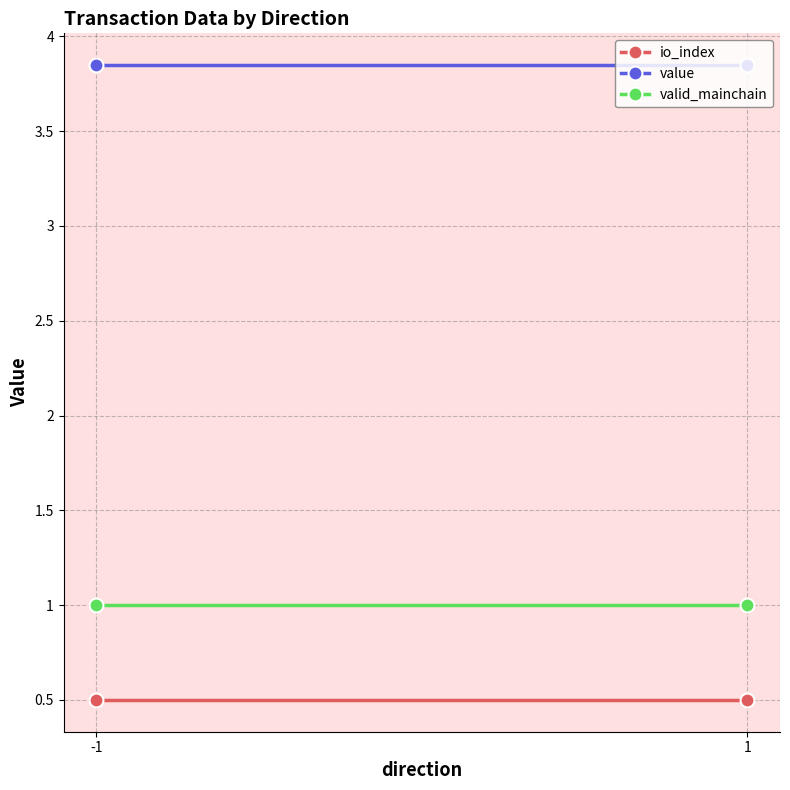

True or false: valid_mainchain has a value of 1.3 at 1.

False